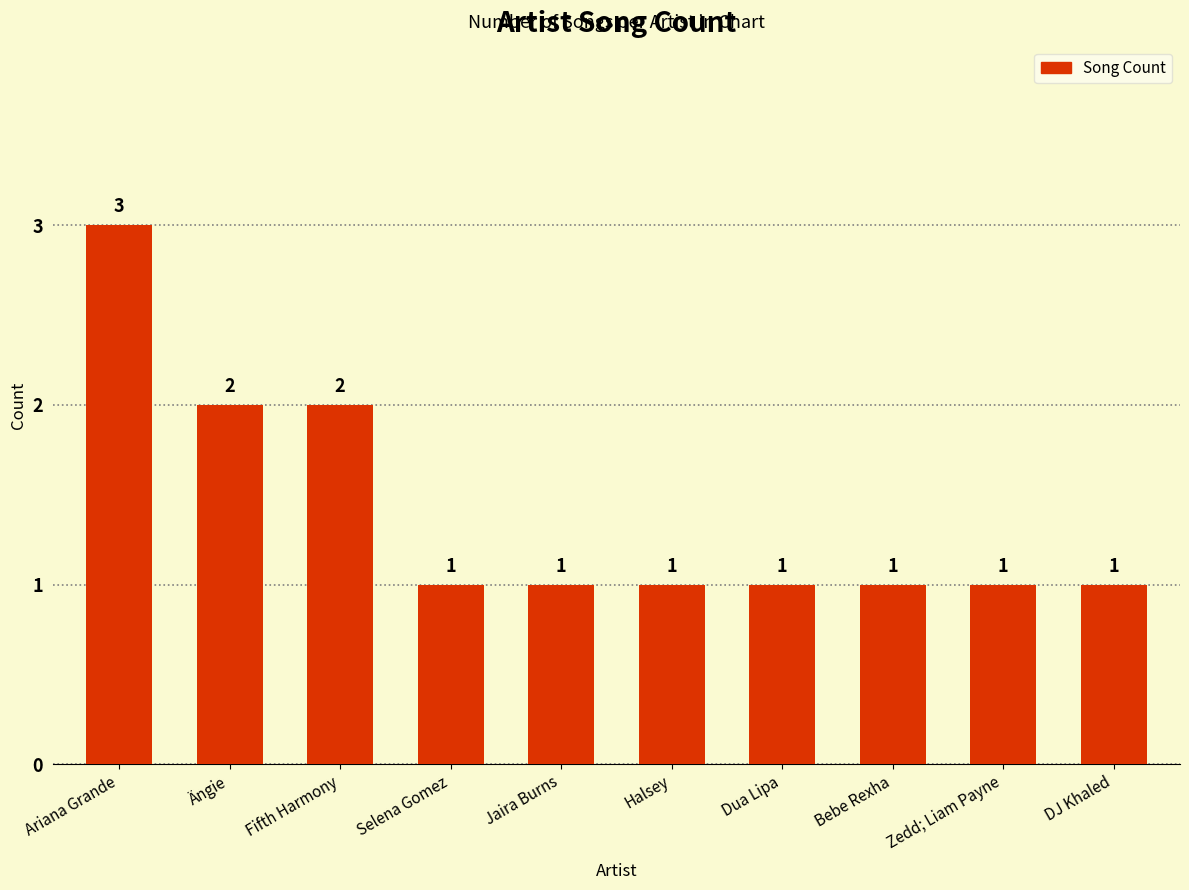

What is the change in value from Fifth Harmony to Zedd; Liam Payne?

-1